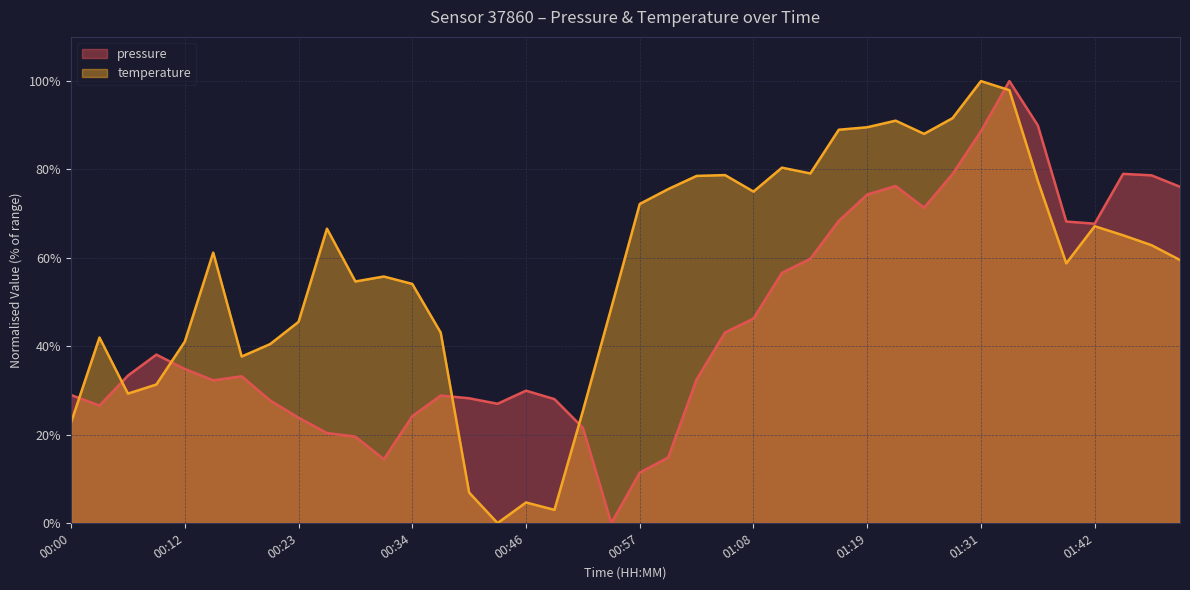

Reading left to right, transcribe all the data shown in this chart.

pressure: 29.0	26.6	33.4	38.1	34.9	32.3	33.2	27.8	23.8	20.4	19.6	14.4	24.2	28.9	28.2	27.0	30.0	28.0	21.6	0.0	11.4	14.8	32.5	43.1	46.3	56.6	59.8	68.4	74.3	76.3	71.4	79.0	88.7	100.0	90.0	68.2	67.7	79.0	78.7	76.1
temperature: 22.8	42.0	29.3	31.3	41.0	61.2	37.7	40.5	45.5	66.6	54.7	55.8	54.1	43.1	6.9	0.0	4.7	3.0	25.4	48.7	72.2	75.6	78.5	78.7	75.0	80.4	79.1	89.0	89.6	91.0	88.1	91.6	100.0	97.9	77.4	58.8	67.2	65.1	62.9	59.5